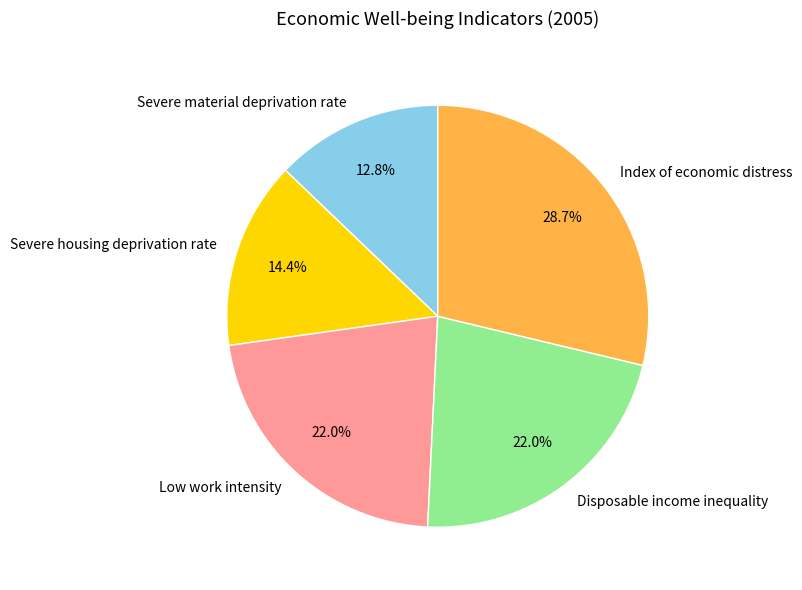

Which slice is the largest?

Index of economic distress